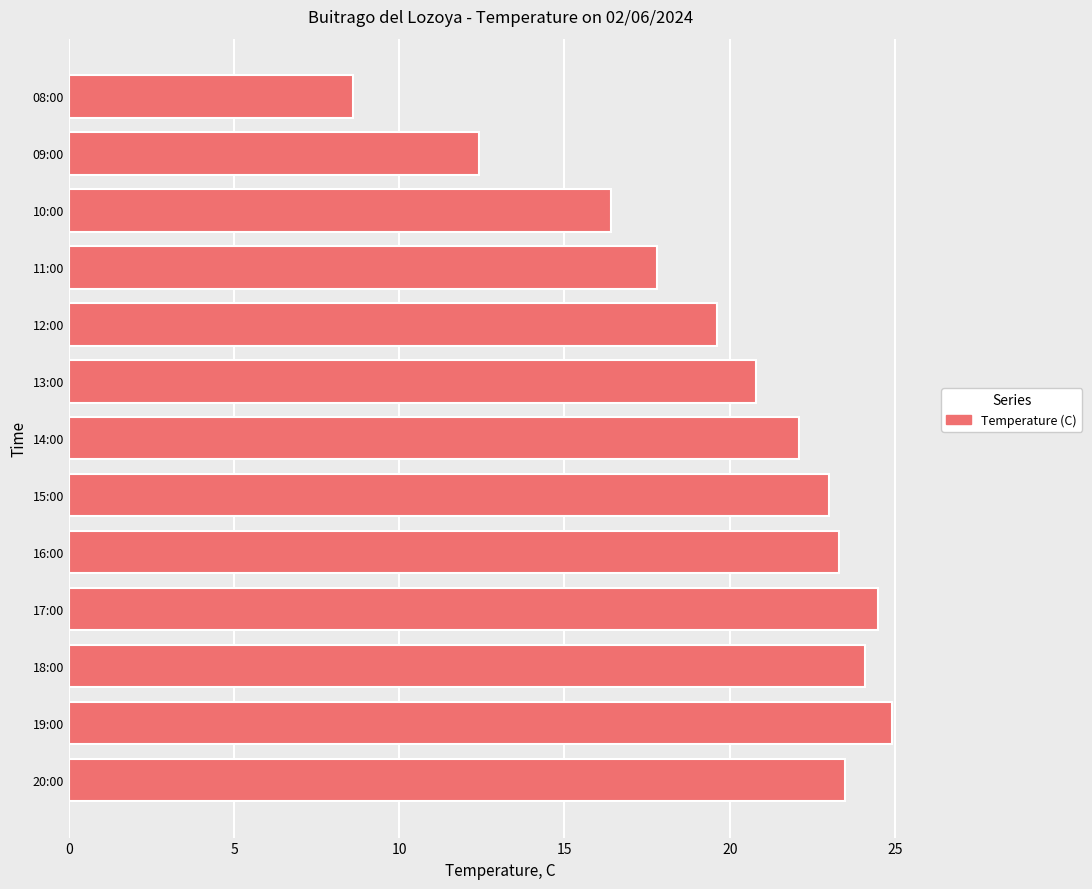

How many distinct data groups are displayed?

1